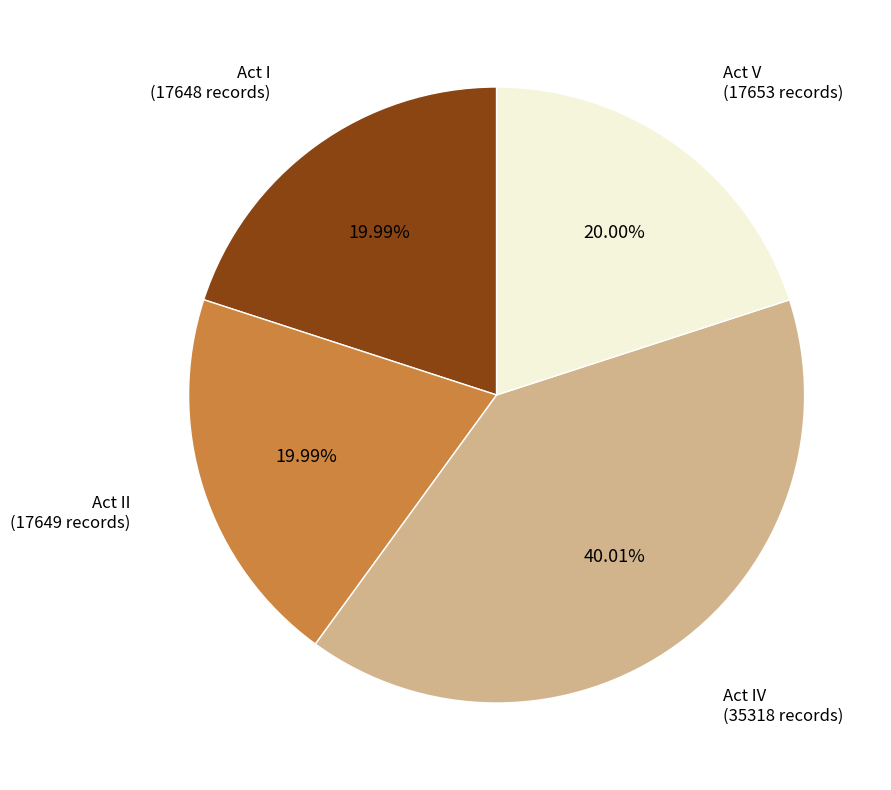

Is there a majority slice in this chart?

No